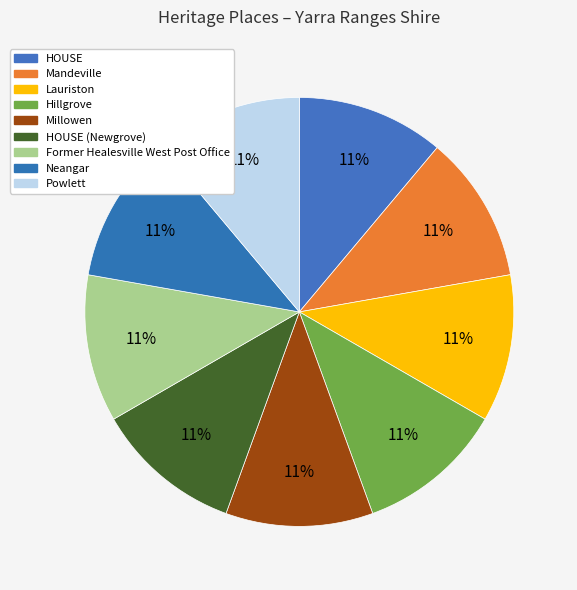

Do Former Healesville West Post Office and Millowen together represent more than half of the pie?

No